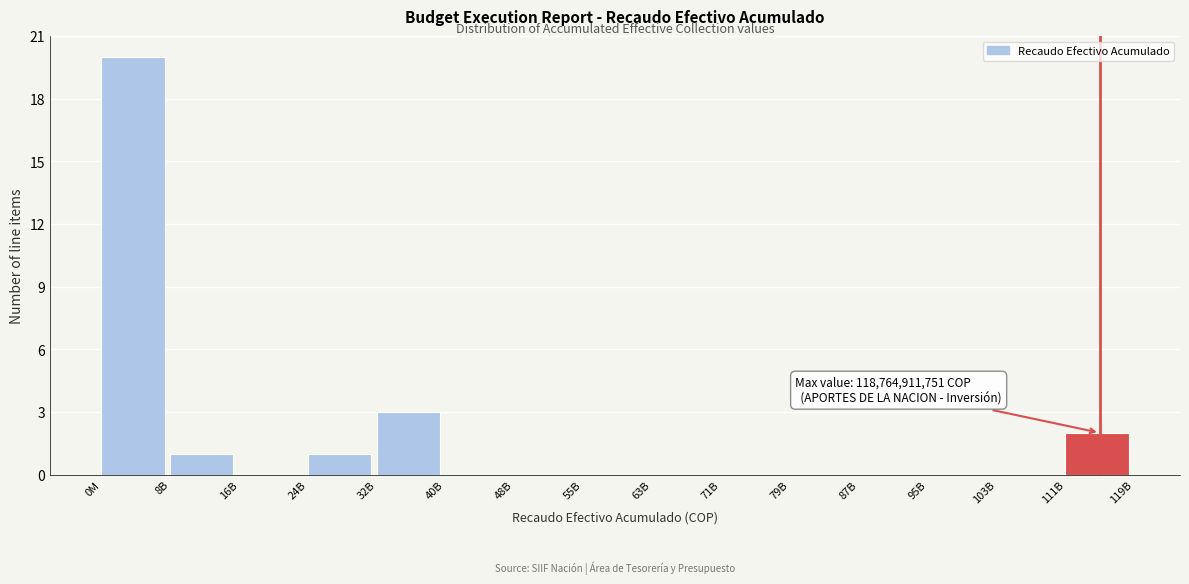

Reading left to right, extract all data points from this chart.

0M=20	8B=1	16B=0	24B=1	32B=3	40B=0	48B=0	55B=0	63B=0	71B=0	79B=0	87B=0	95B=0	103B=0	111B=2